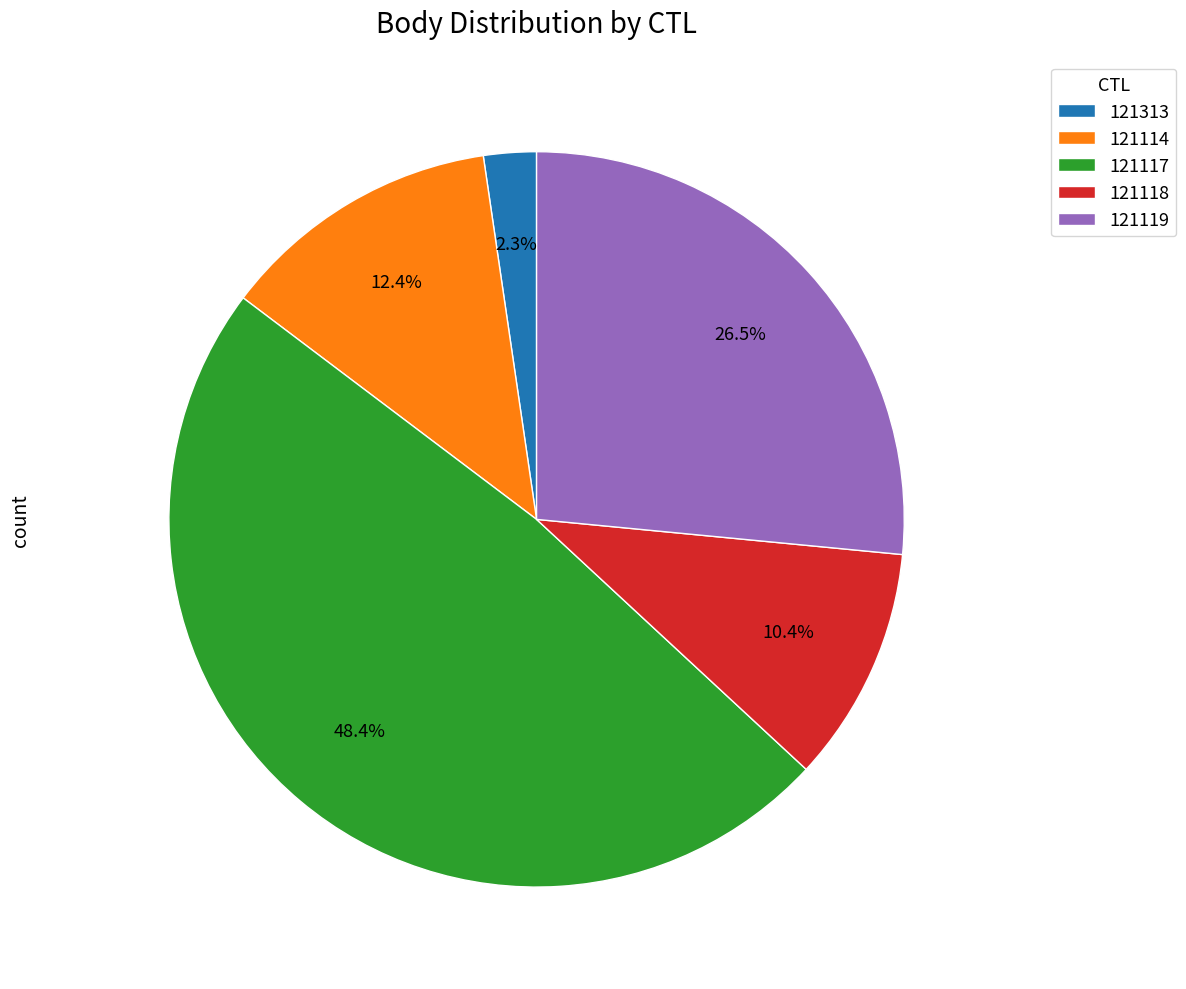

Is there any slice that represents more than half of the pie?

No